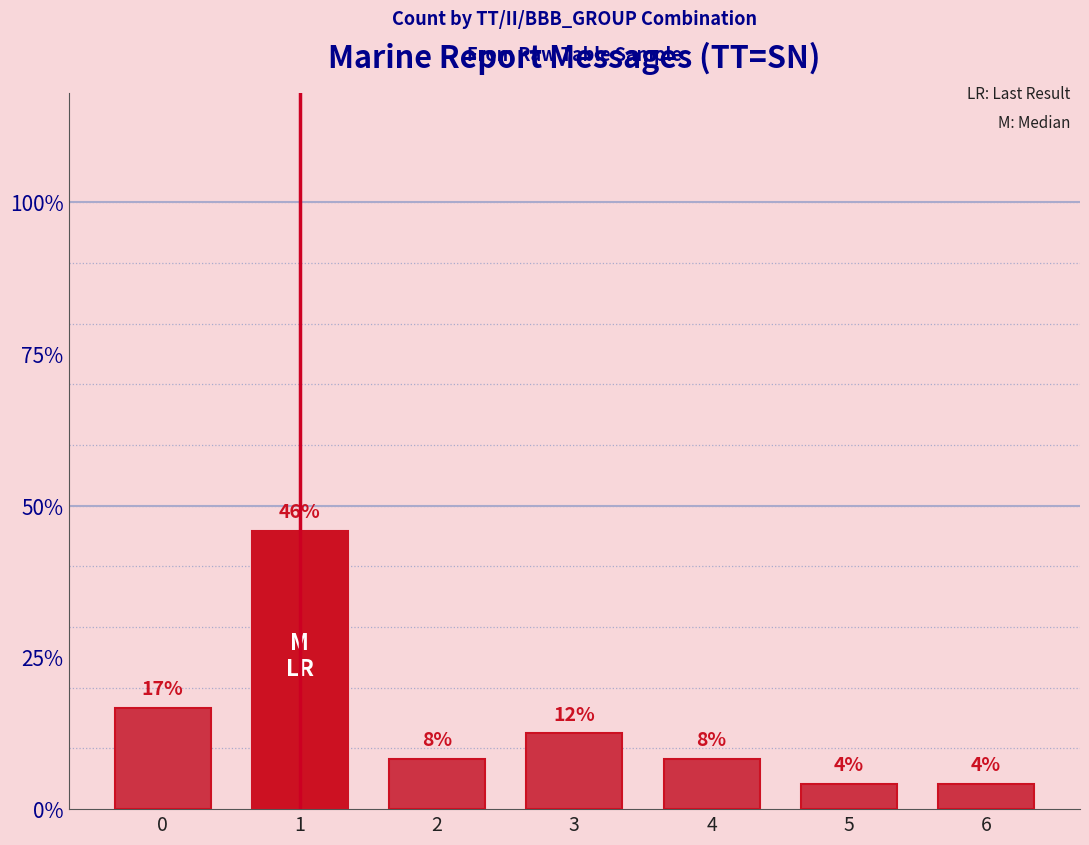

Reading right to left, transcribe all the data shown in this chart.

6=0.0	5=0.0	4=0.1	3=0.1	2=0.1	1=0.5	0=0.2